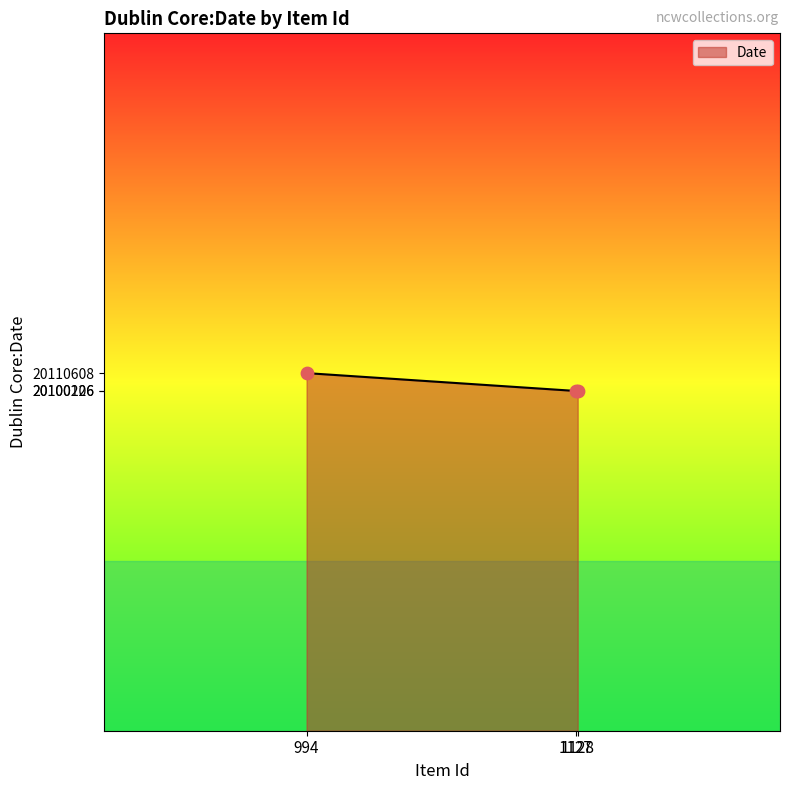

What is the ratio of the value at 1128 to the value at 994?

1.0